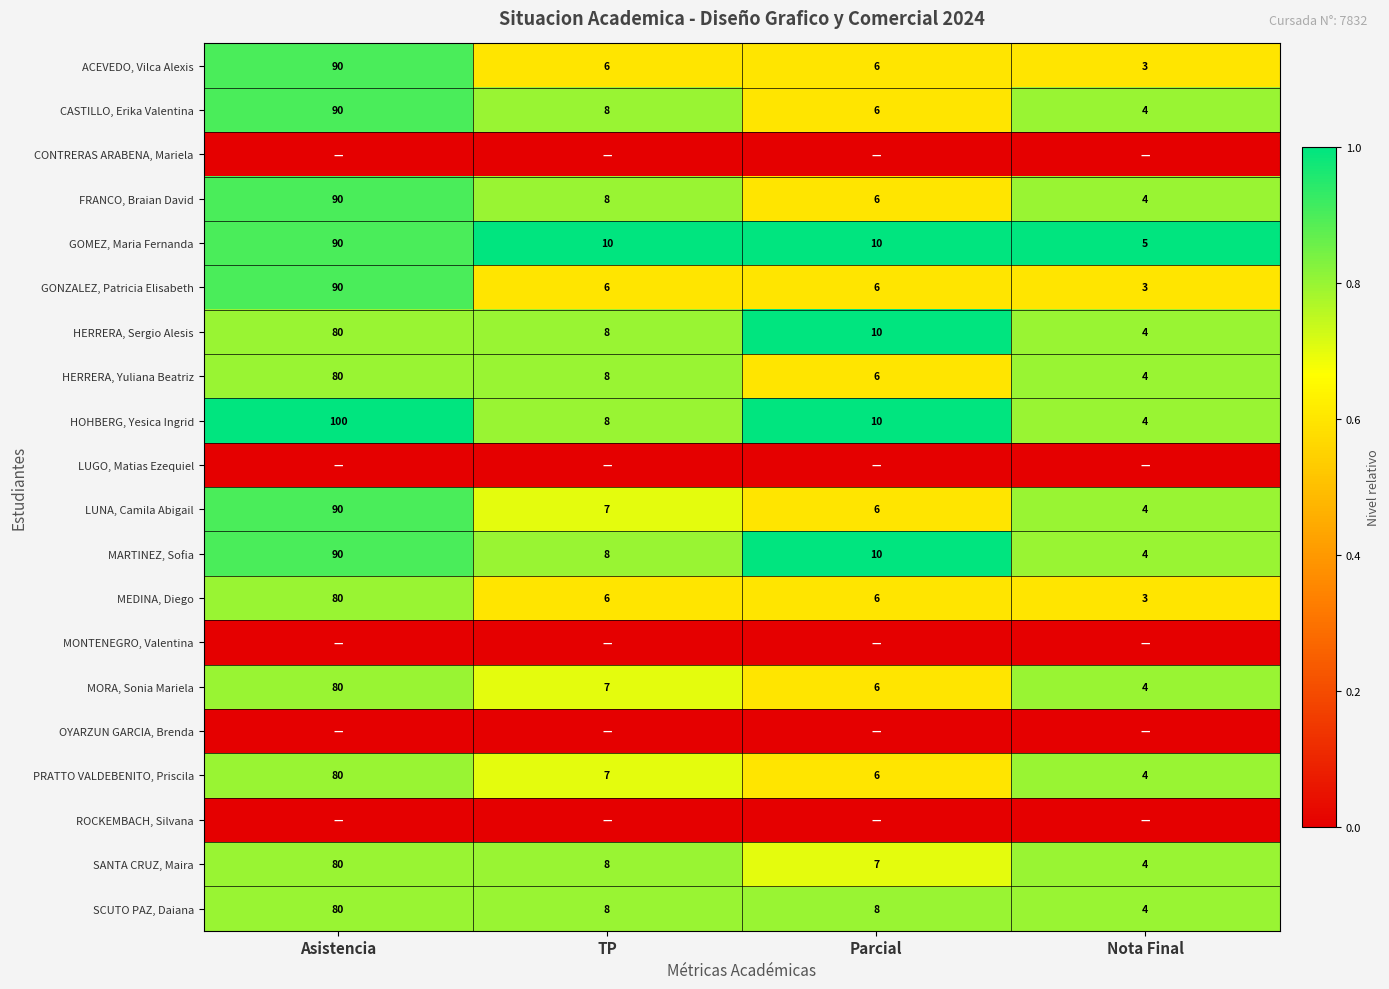

Where is SANTA CRUZ, Maira nearest to the value 42?

TP